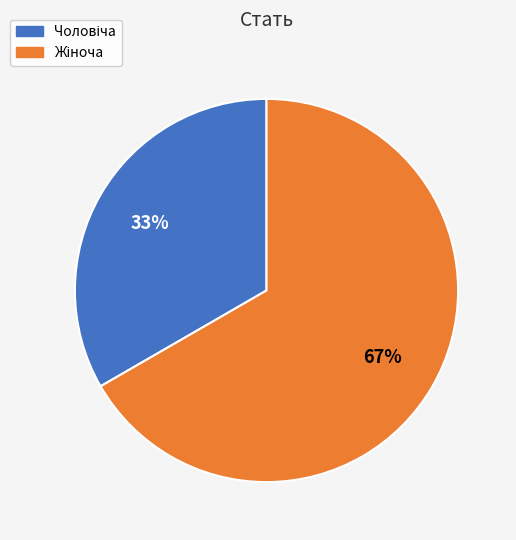

To the nearest percent, what is the average slice percentage?

50%